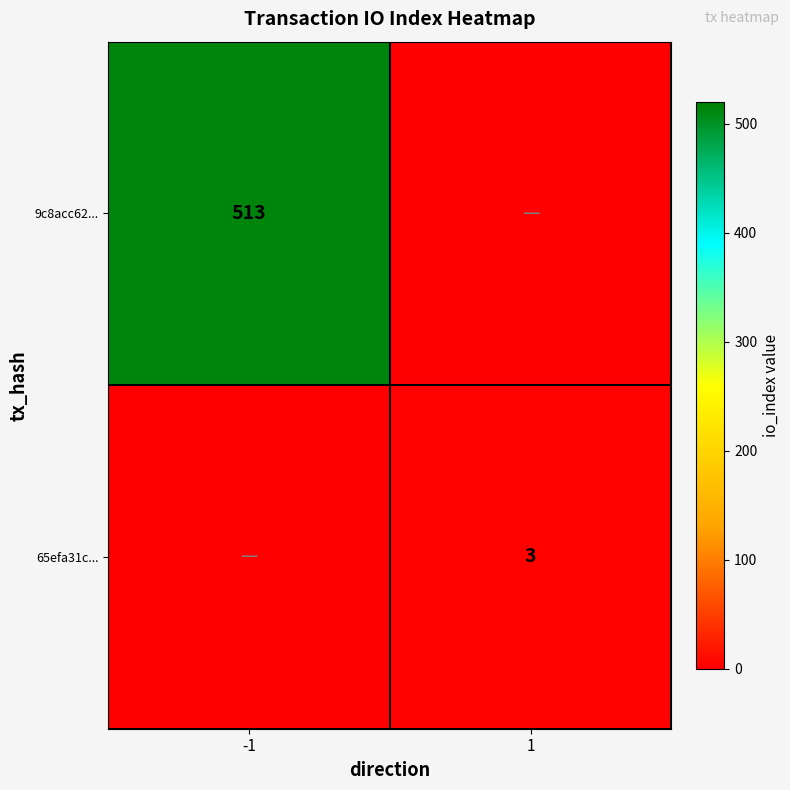

What is the total value across all series at 1?

3